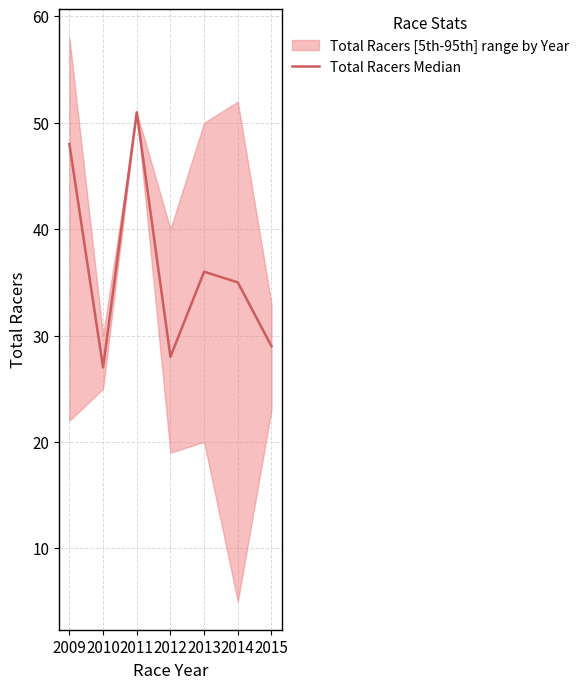

List the labels in order of value, largest first.

2011, 2009, 2013, 2014, 2015, 2012, 2010